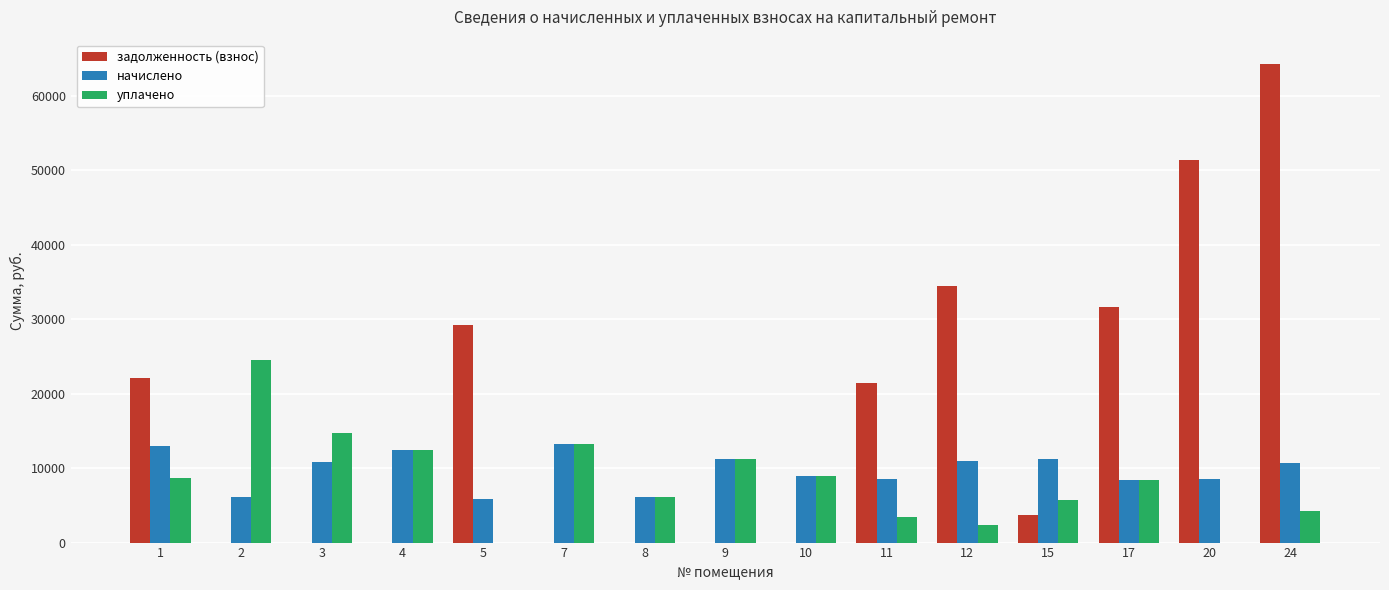

What is the sum of all уплачено values?

124322.9